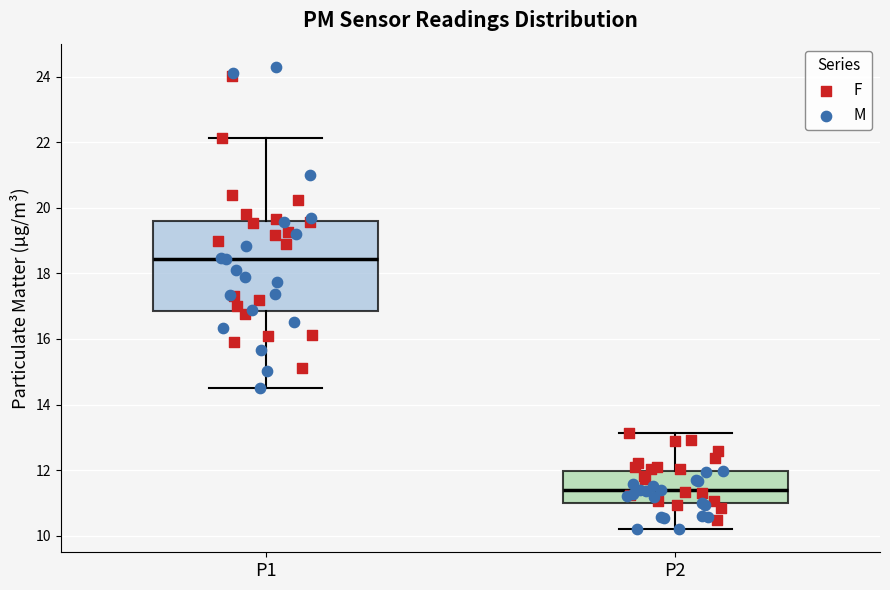

Where is the lower edge of the box for P1 on the y-axis? The values are not printed on the chart, so give them approximately, as read against the axis.

16.8